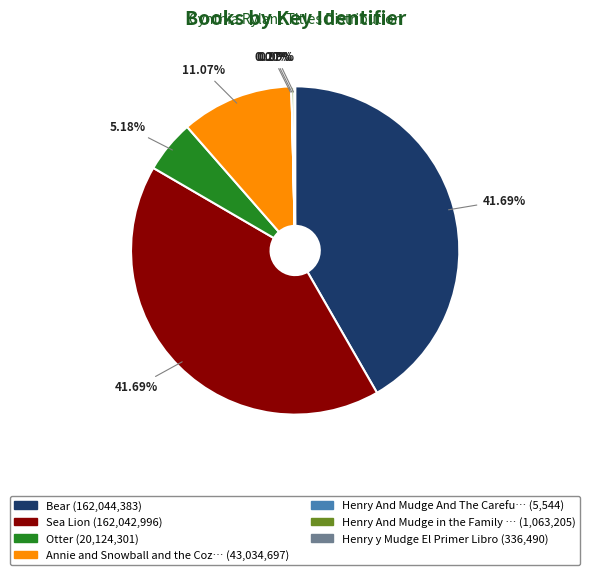

Does any single category account for the majority?

No